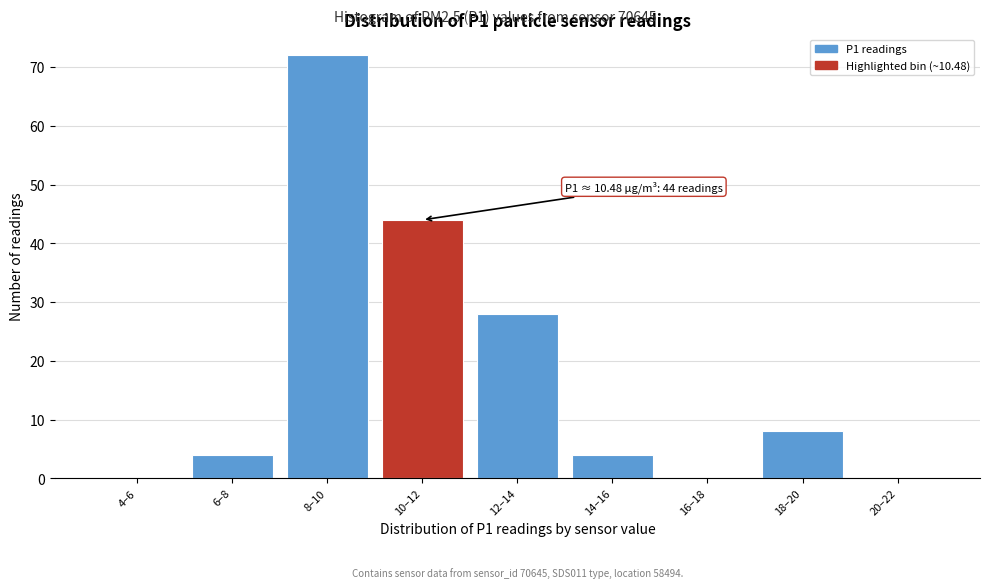

Reading left to right, list all the values displayed in this chart.

4–6=0	6–8=4	8–10=72	10–12=44	12–14=28	14–16=4	16–18=0	18–20=8	20–22=0